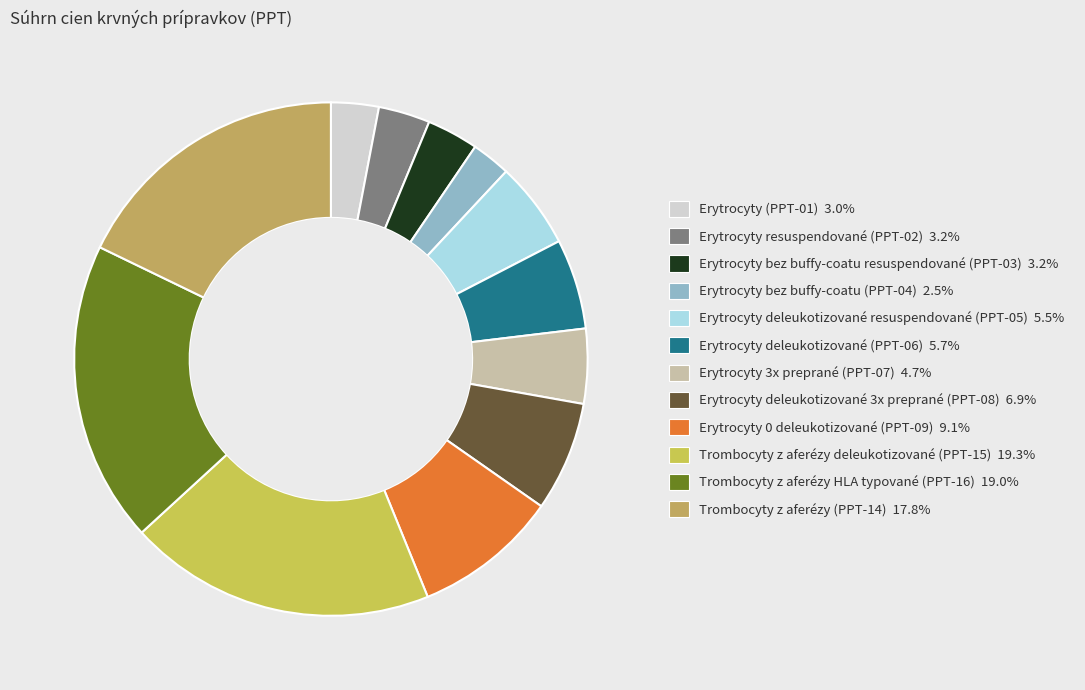

What percentage do Trombocyty z aferézy (PPT-14) and Erytrocyty deleukotizované (PPT-06) together represent?

23.5%